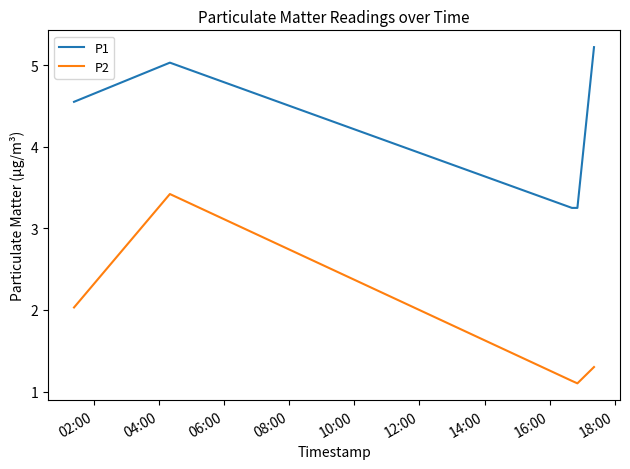

Rank the series by their average value, from lowest to highest.

P2, P1